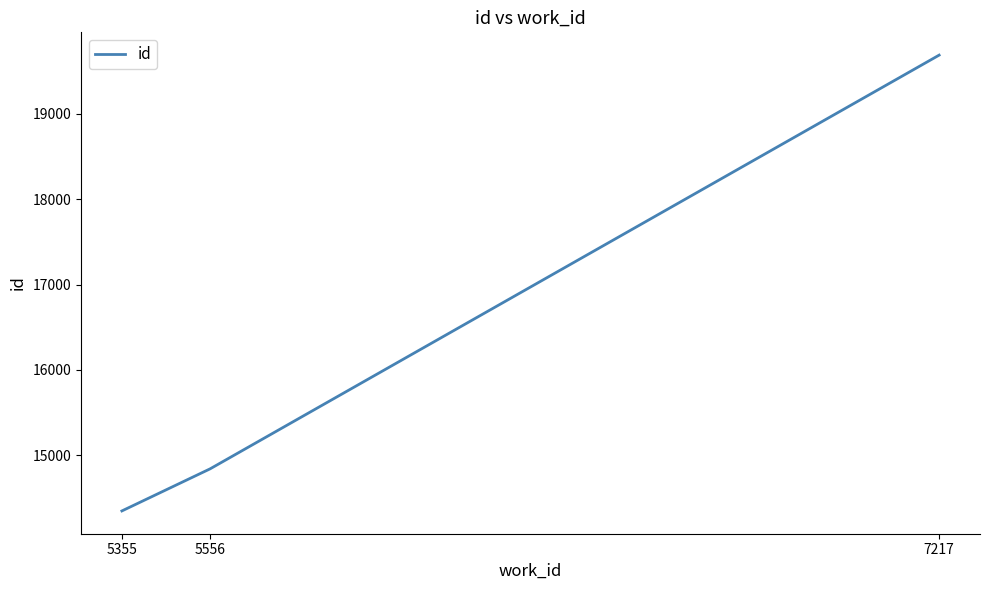

What is the change in value from 5355 to 5556?

+493